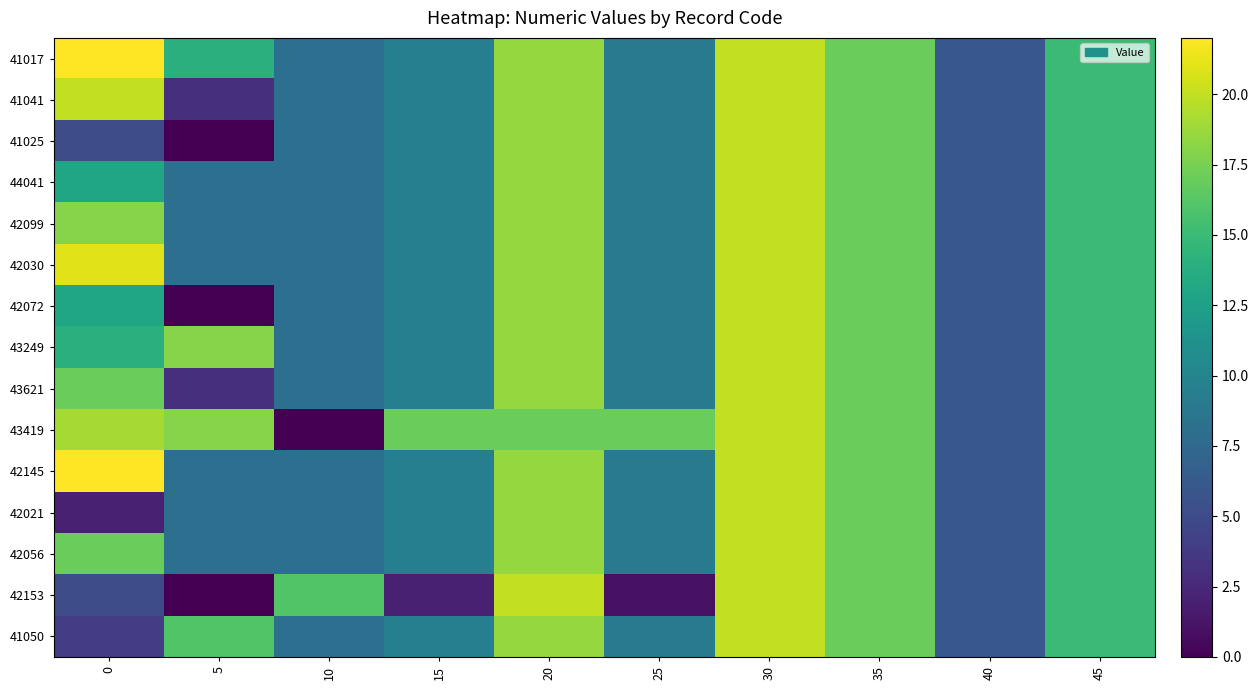

Which has a higher value, 20 or 30?

30